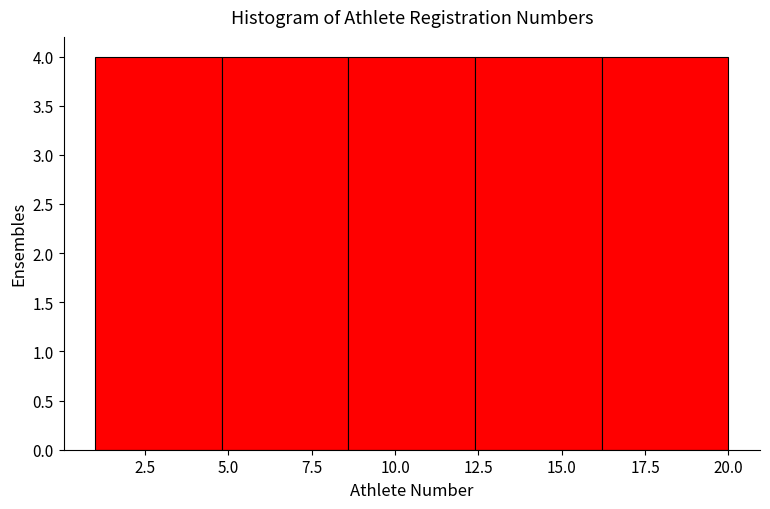

What is the height of the bar covering 1.0 to 4.8 on the x-axis? Neither the bar edges nor the heights are printed on the chart, so give them approximately, as read against the axes.

4